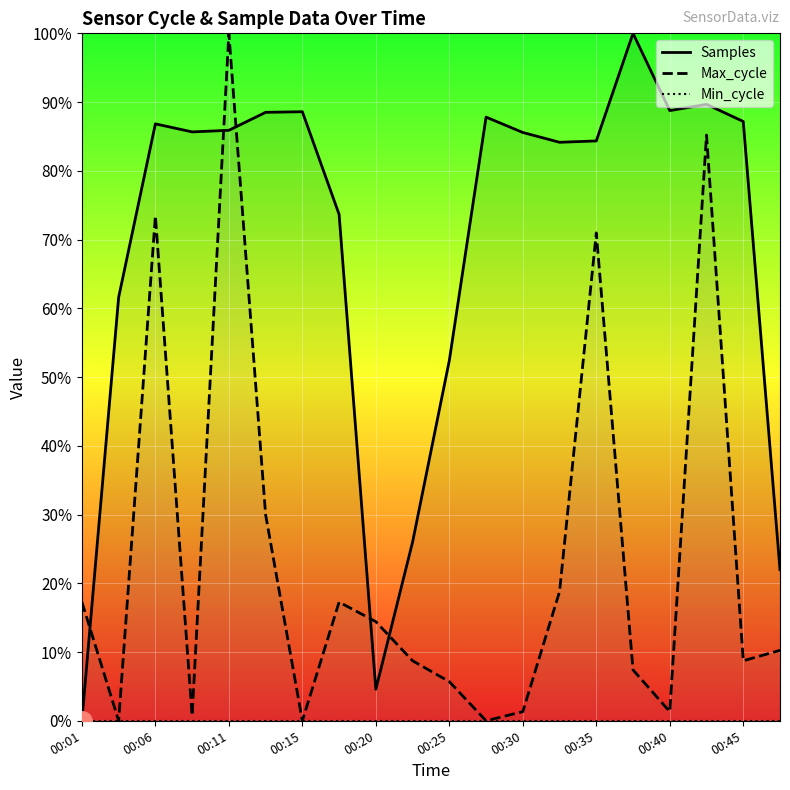

How many lines are shown in the chart?

3